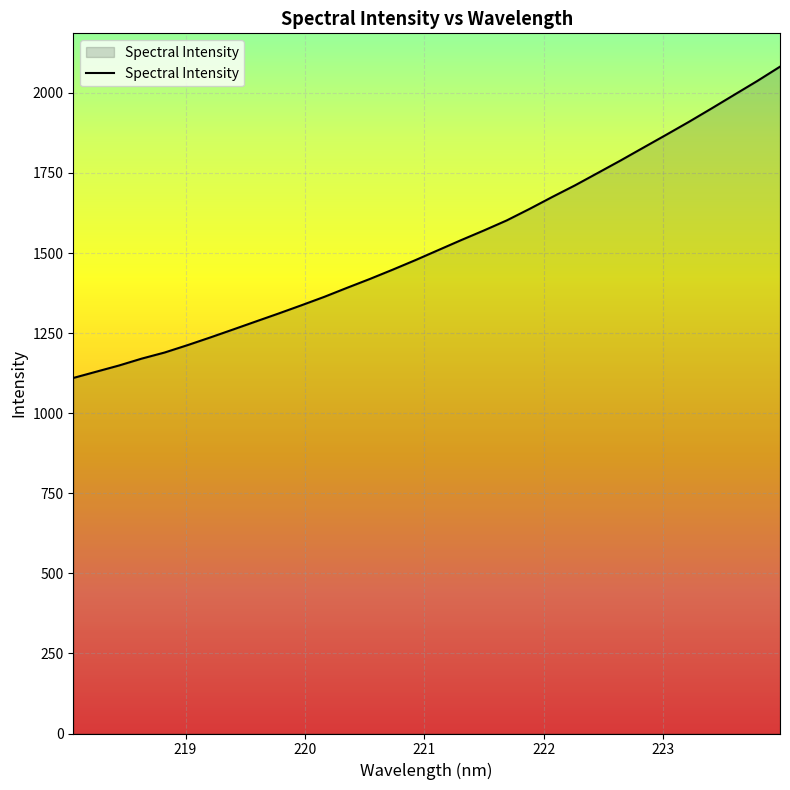

Reading right to left, transcribe all the data shown in this chart.

2081.9	2037.1	1994.5	1951.7	1909.7	1869.1	1829.1	1789.0	1750.1	1711.4	1675.1	1637.7	1601.8	1570.4	1540.3	1509.2	1478.0	1448.1	1419.1	1391.5	1363.2	1337.0	1311.3	1286.4	1261.3	1236.4	1212.3	1189.4	1170.5	1148.9	1129.5	1110.0